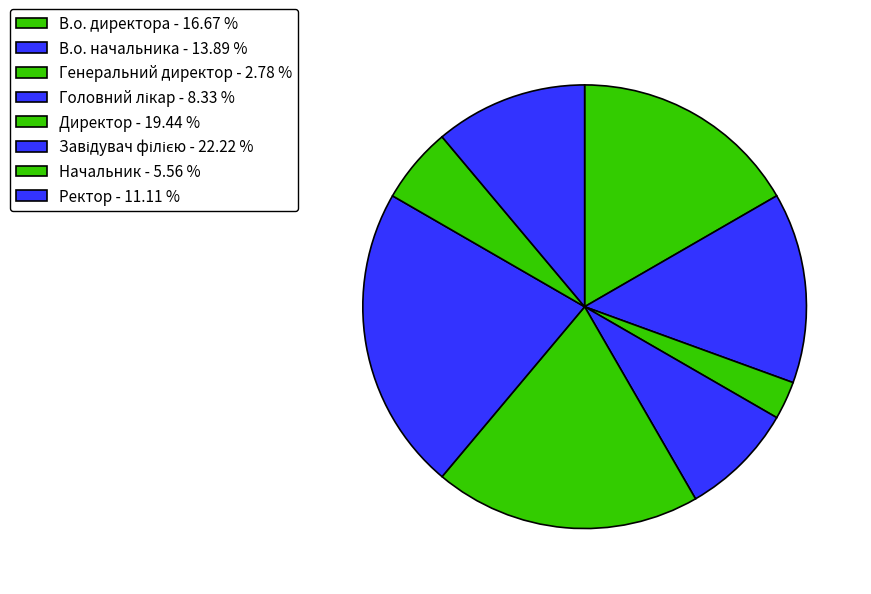

Is there a majority slice in this chart?

No